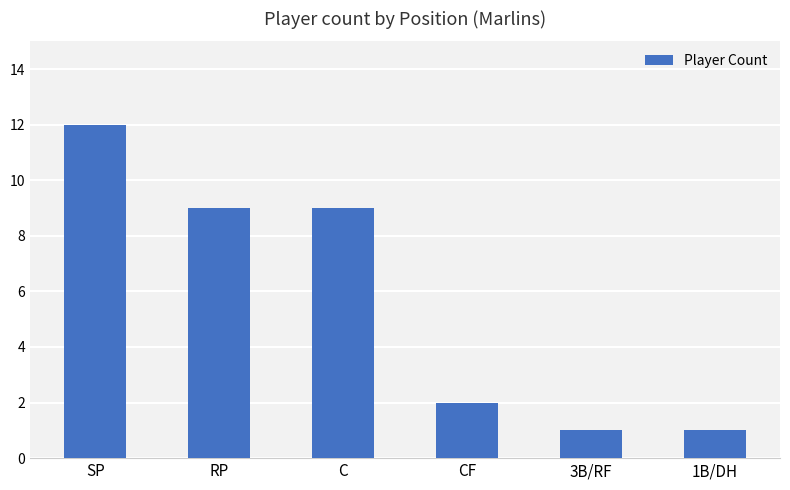

What is the change in value from C to 1B/DH?

-8